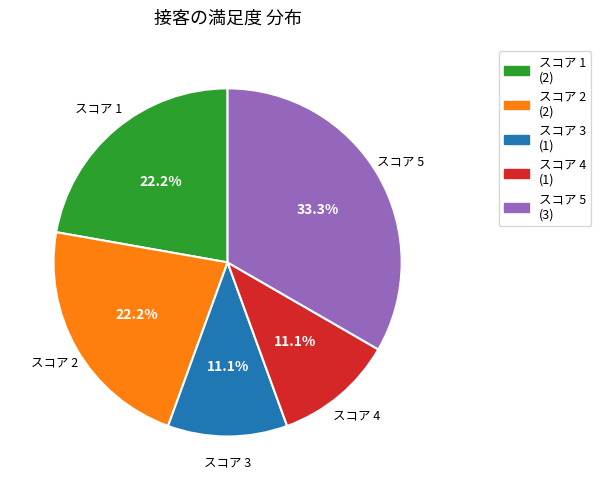

Which slice is the largest?

スコア 5 (3)